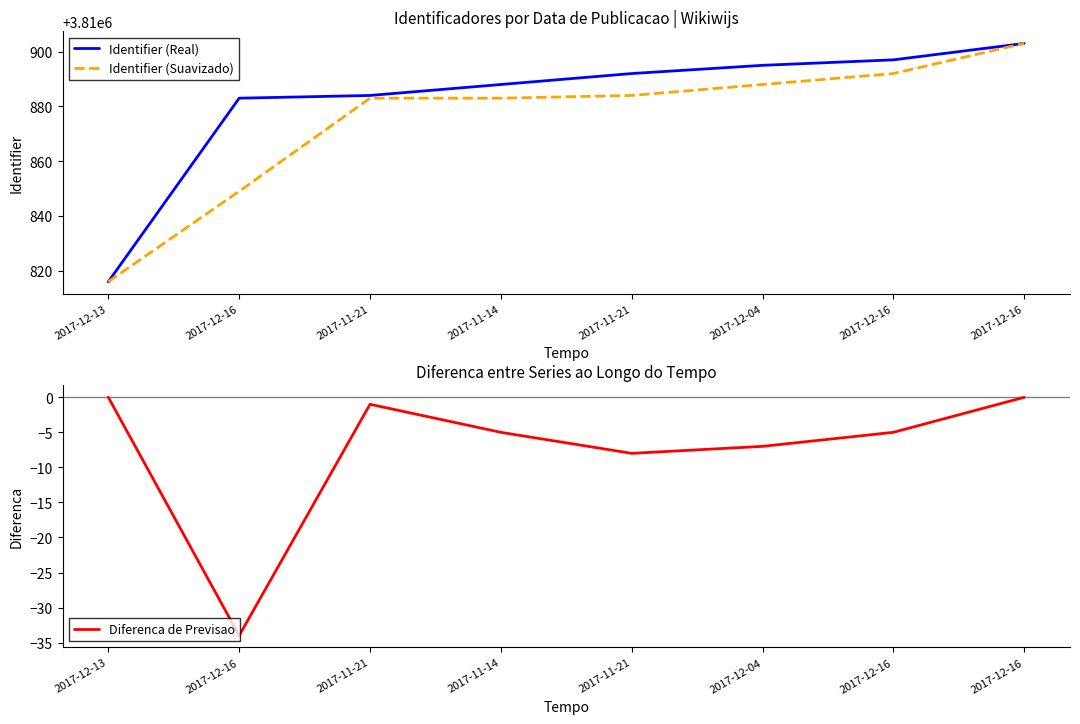

At which category does the chart reach its minimum across all series?

2017-12-16